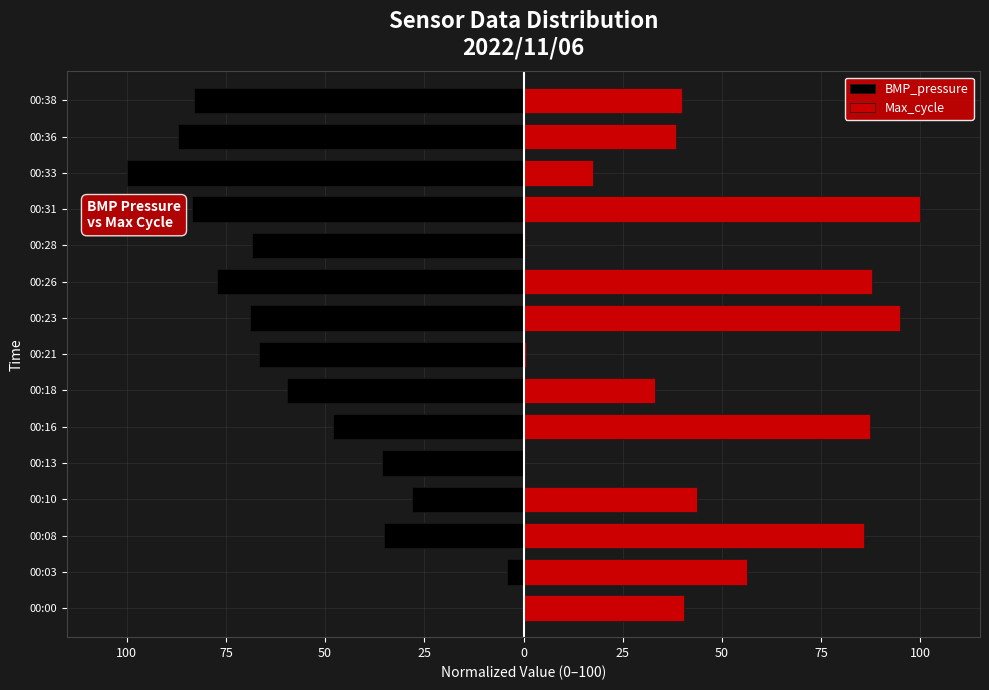

At how many categories does at least one series exceed -32?

15